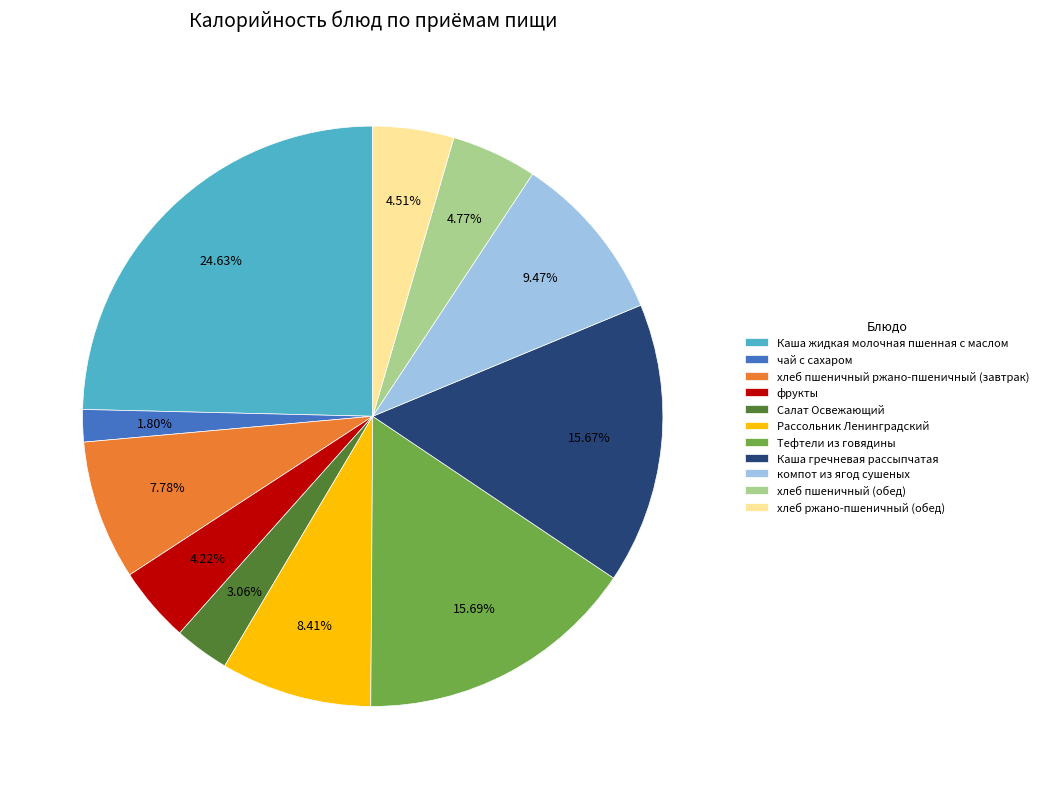

Which slice is the largest?

Каша жидкая молочная пшенная с маслом